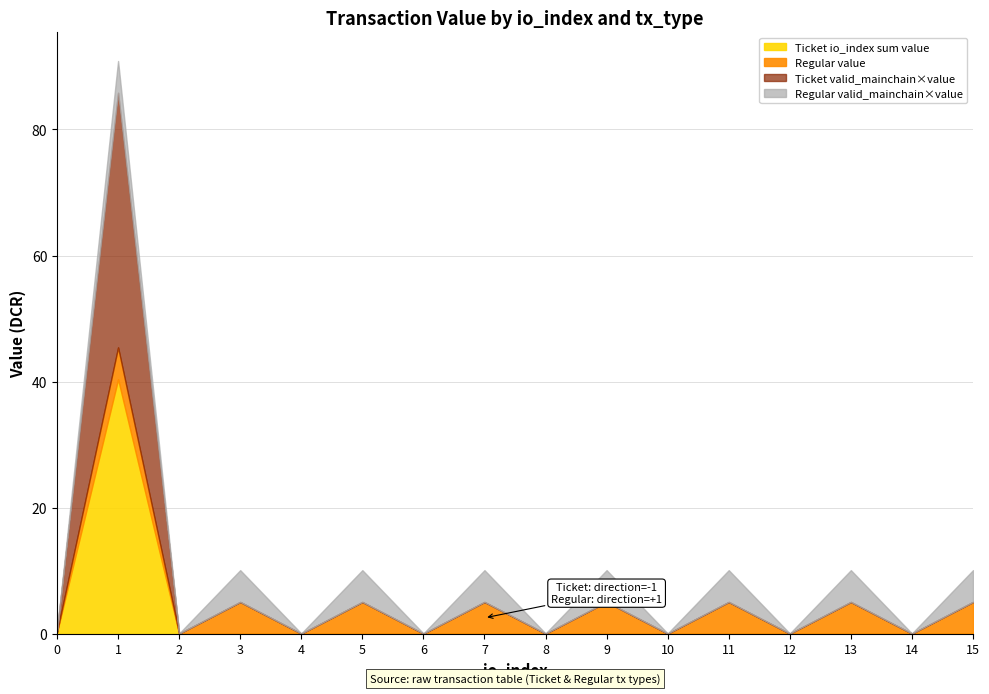

Which category has the highest value in the Regular (value) series?

1